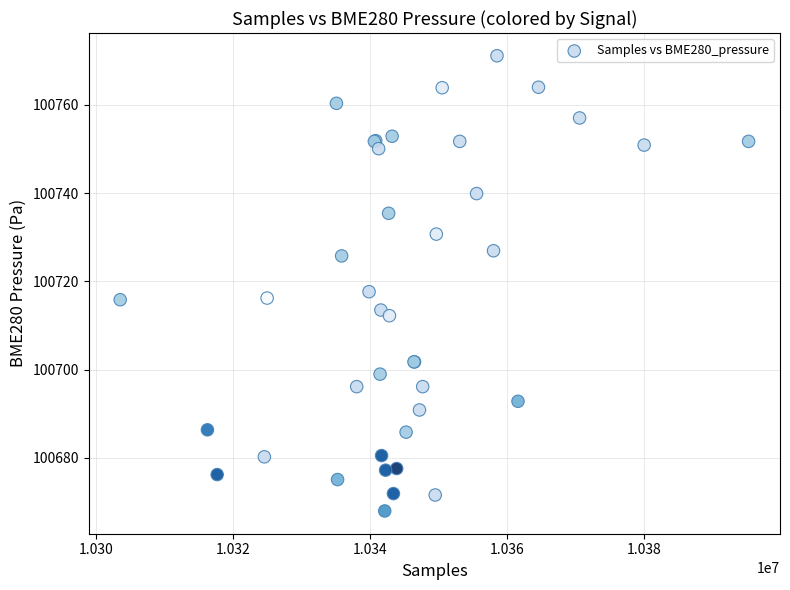

What Y value in the scatter plot is closest to 100719?

100717.7